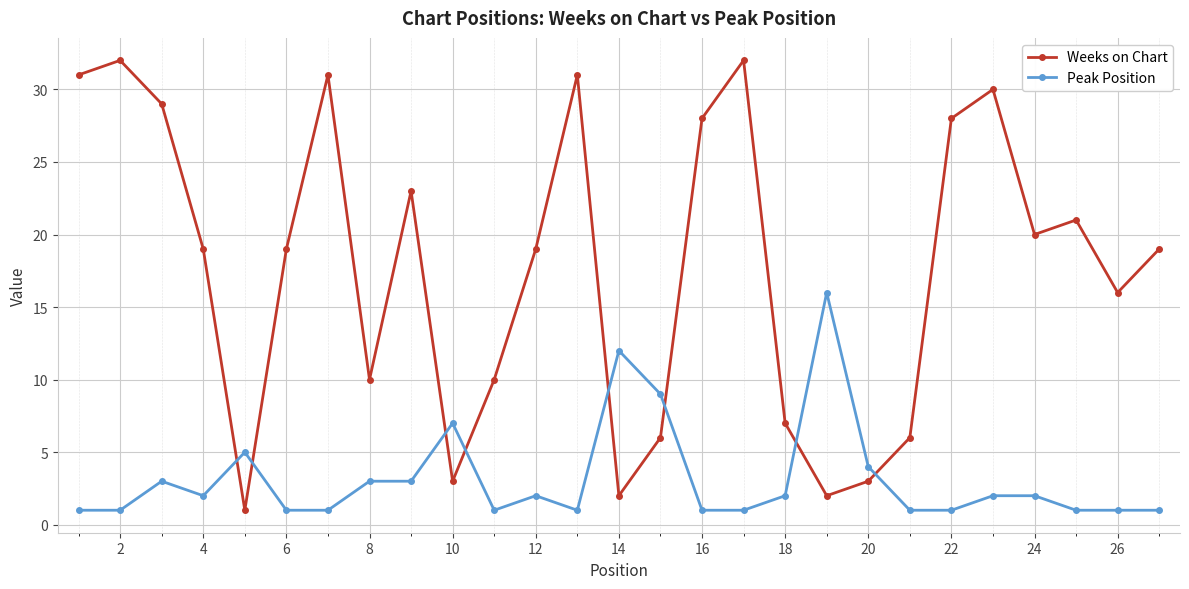

What is the average value of the Weeks on Chart series?

18